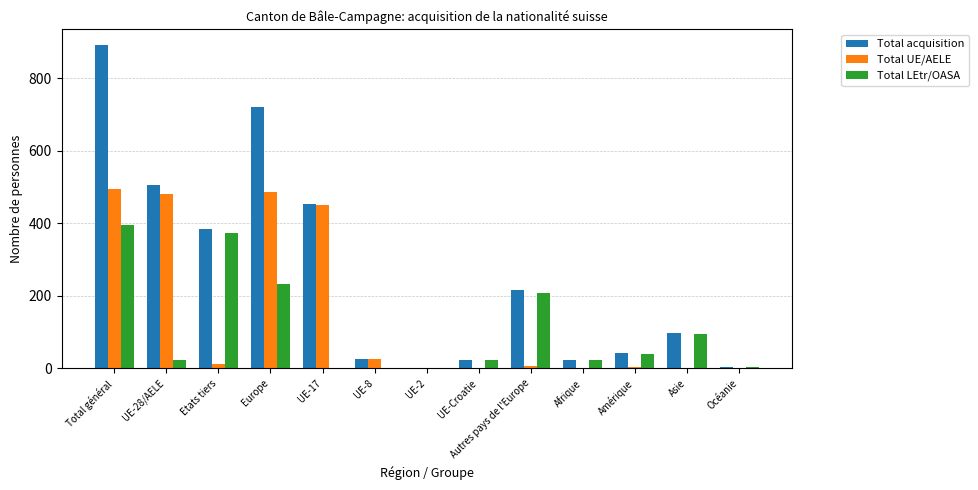

What is the sum of all Total UE/AELE values?

1969